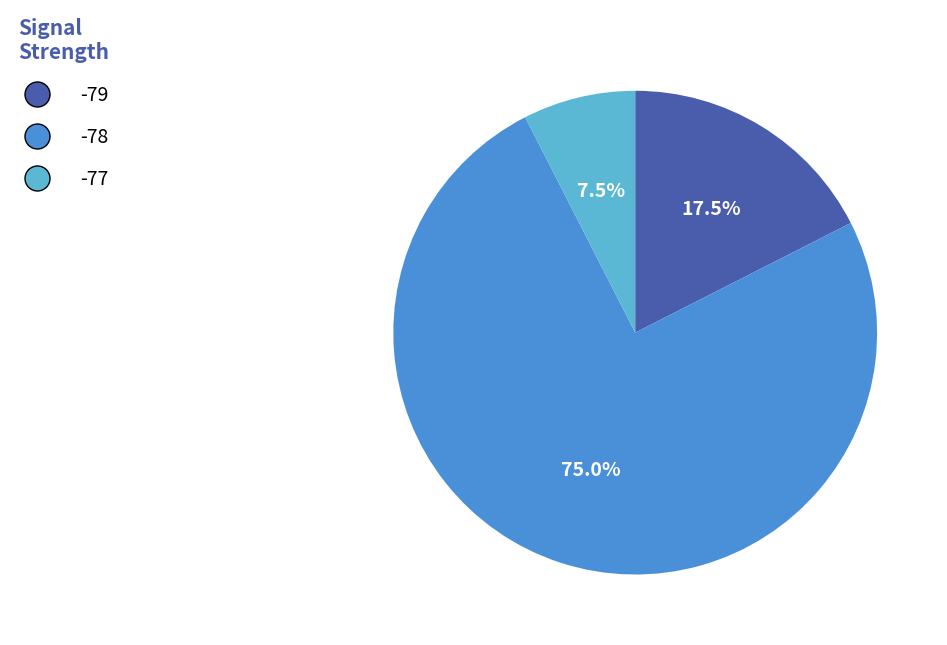

How many segments does this pie chart have?

3